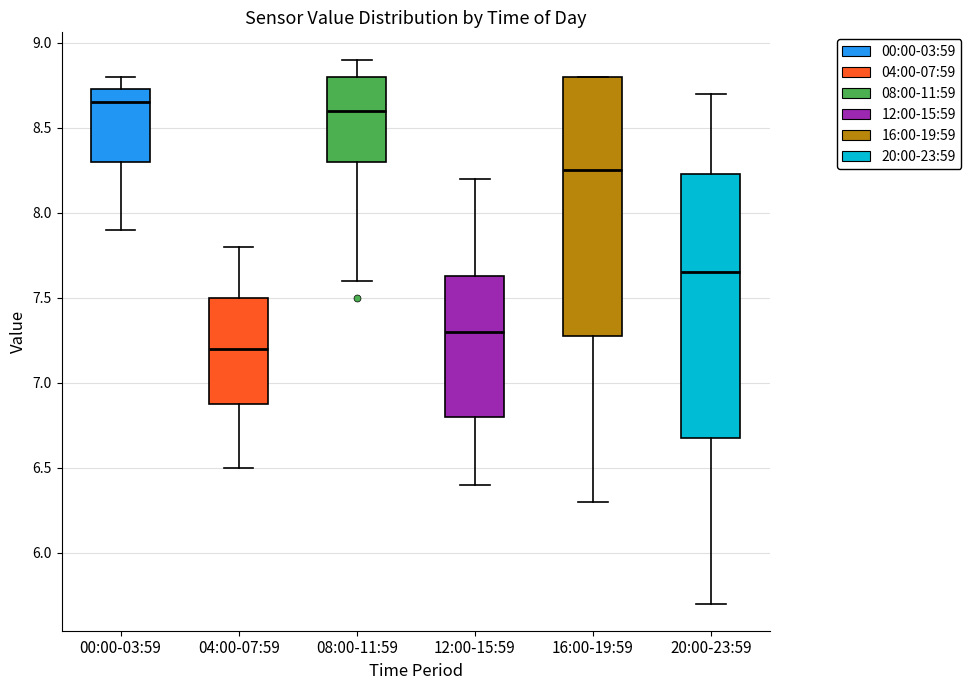

Which box's median line is the lowest?

04:00-07:59